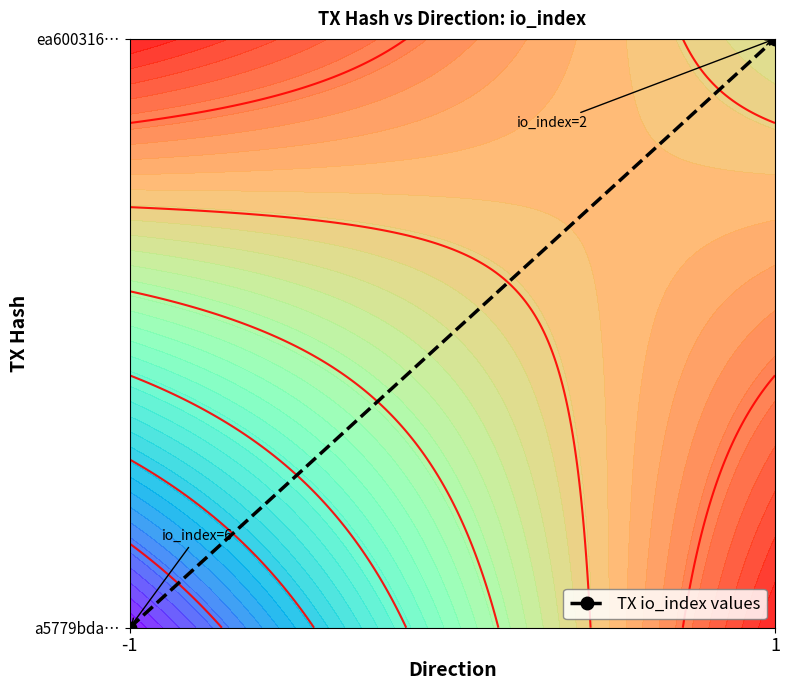

Where is the data nearest to the value 0?

-1